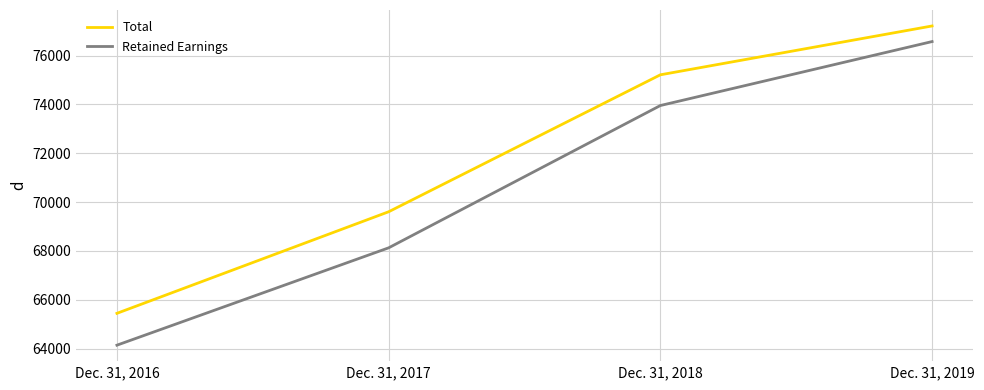

What is the approximate value of Retained Earnings at Dec. 31, 2017, to the nearest 50?

68150